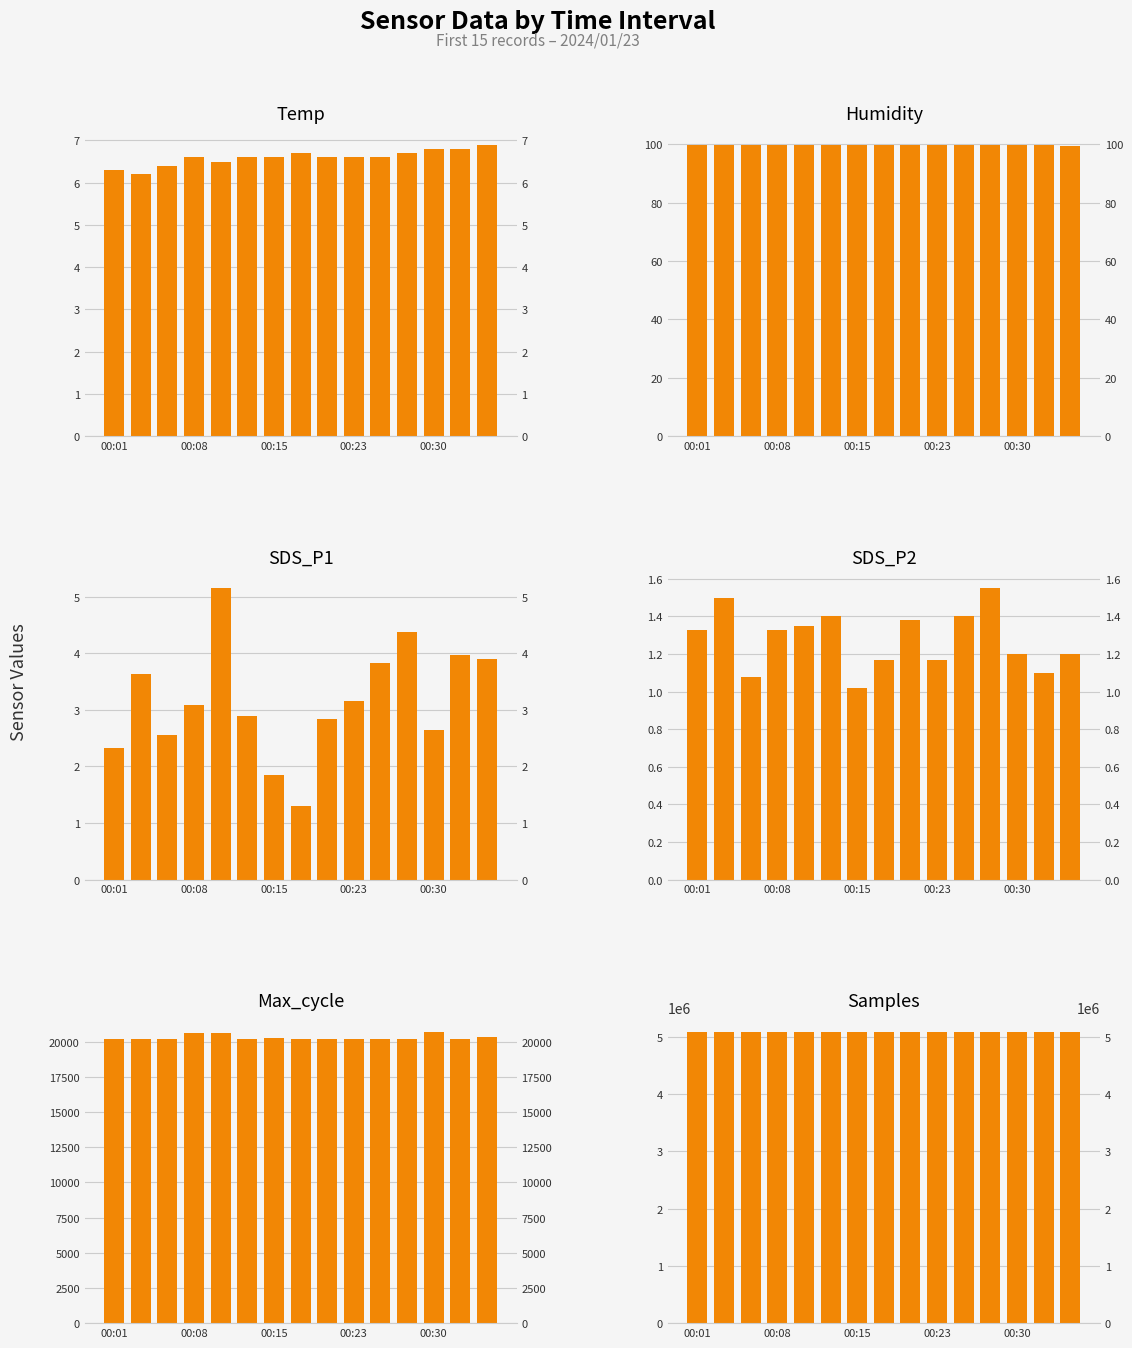

Where is Humidity nearest to the value 99?

14